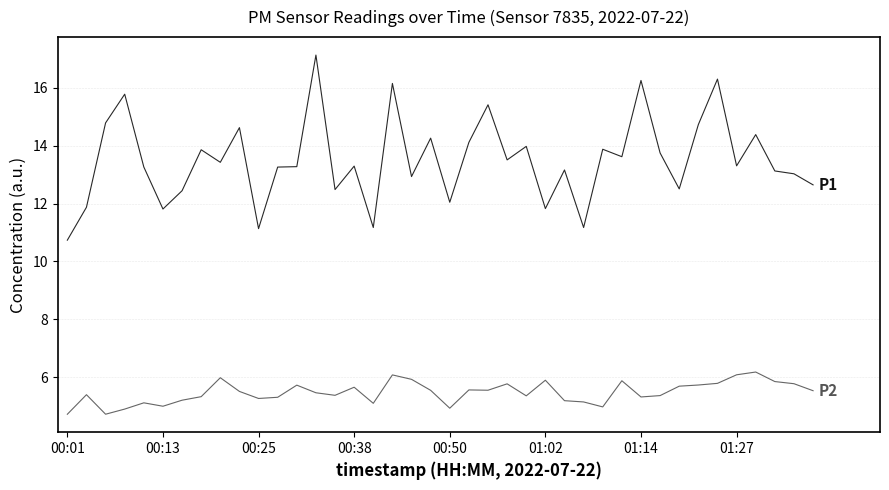

What is the maximum value shown in the chart?

17.1